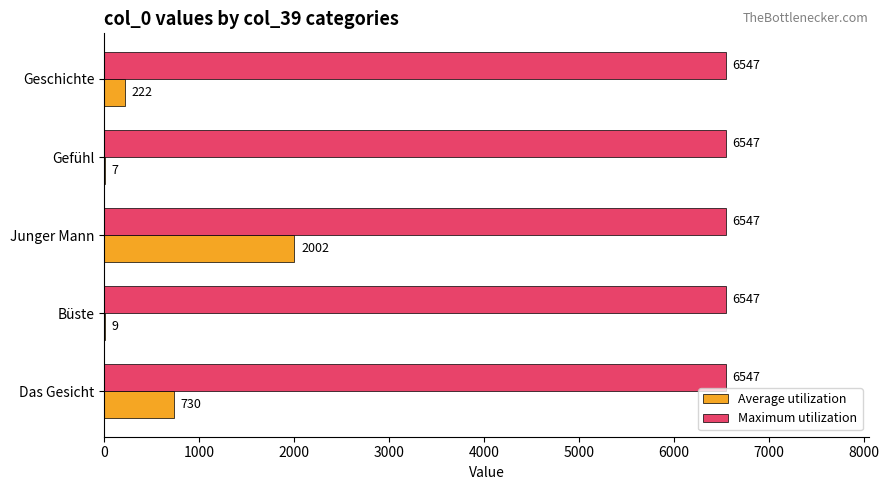

The Maximum utilization series shows 10052 at Junger Mann. True or false?

False